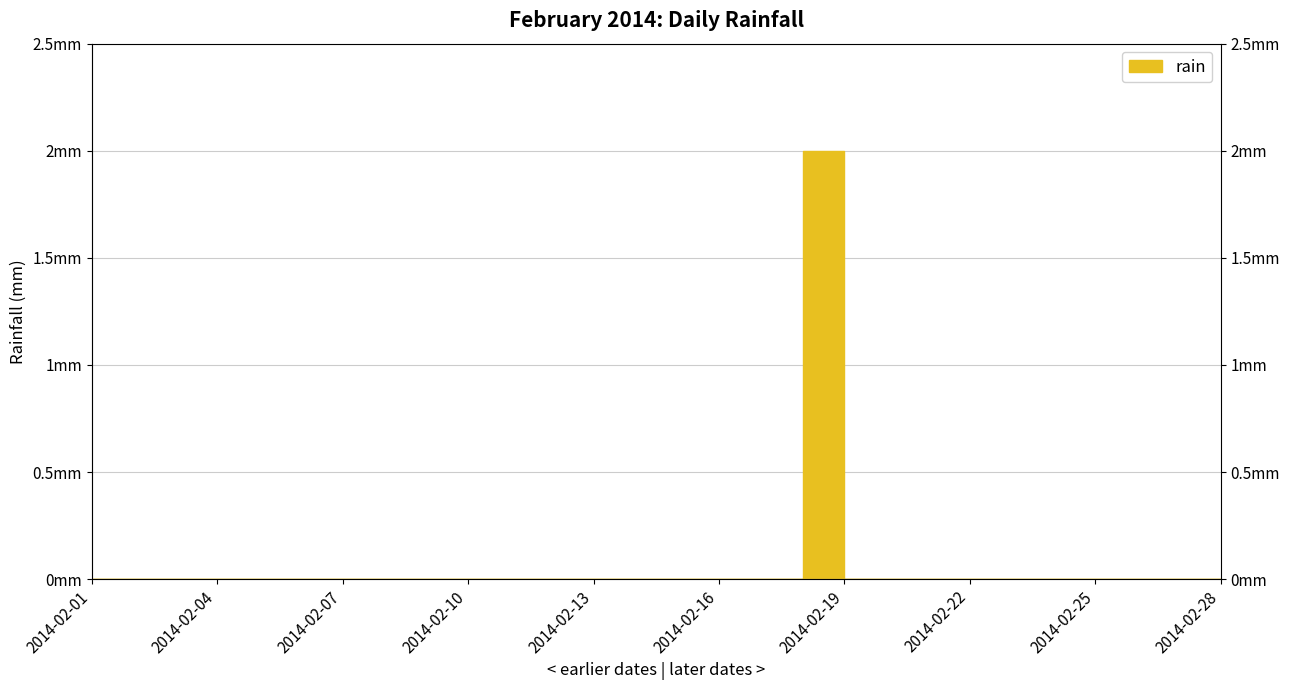

At which label is the value closest to 1?

2014-02-01